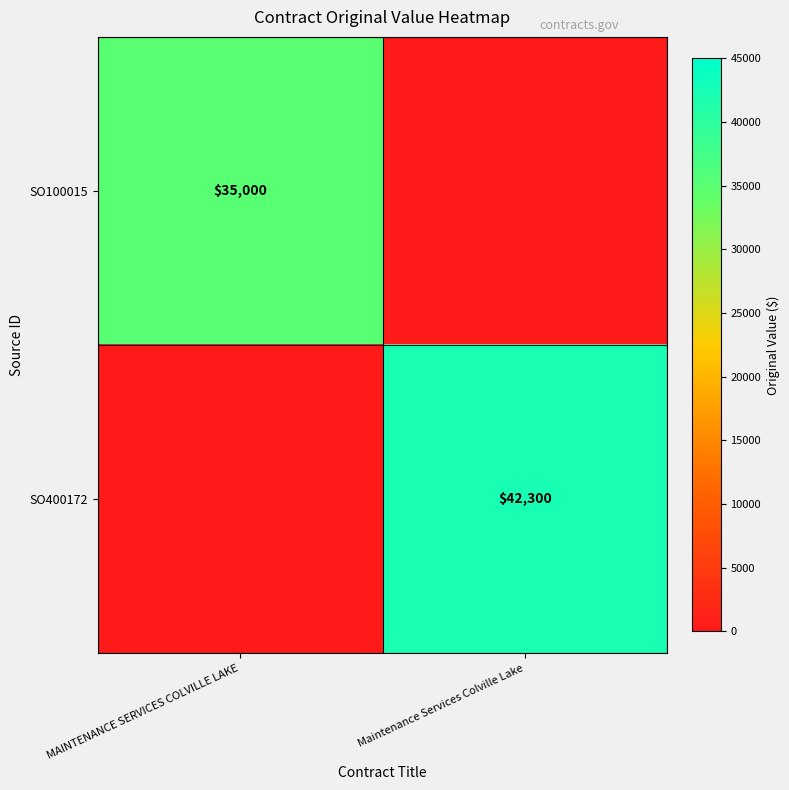

Is it true that SO100015 equals 35000 at MAINTENANCE SERVICES COLVILLE LAKE?

True